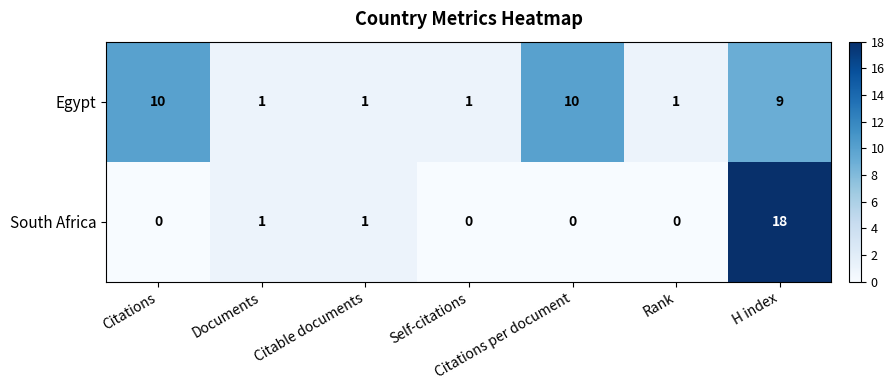

At which category is the sum across all series the highest?

H index